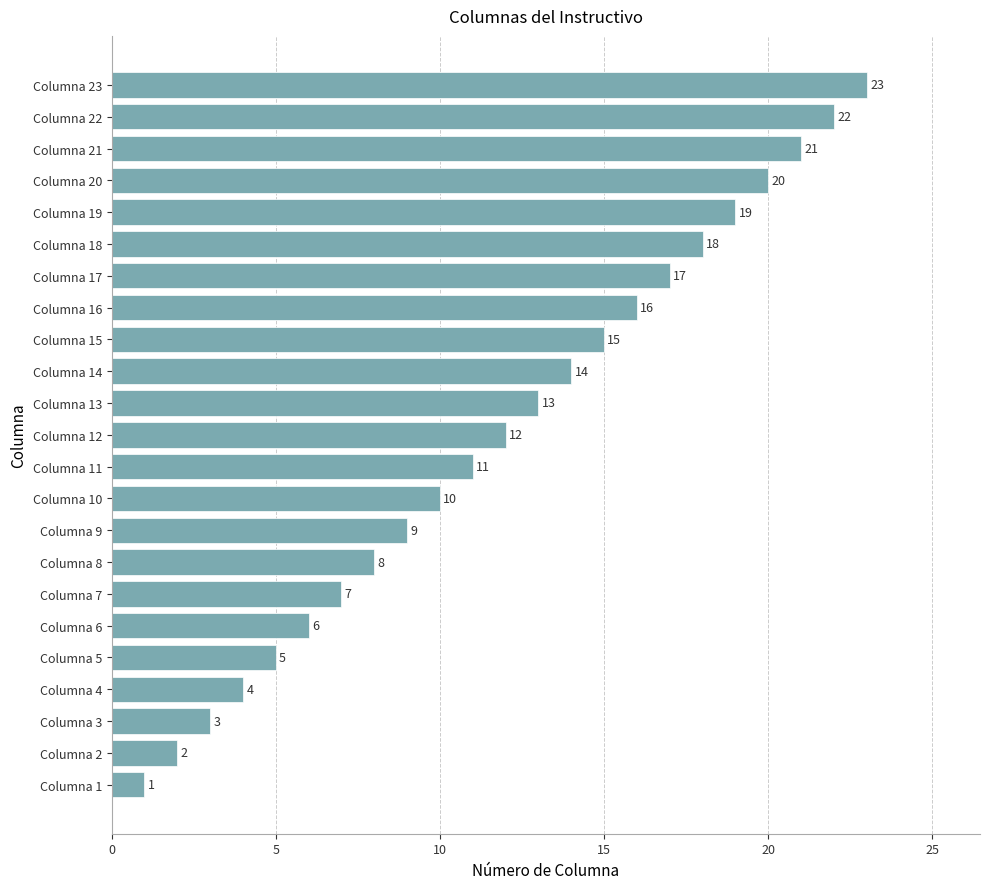

What is the change in value from Columna 7 to Columna 14?

+7